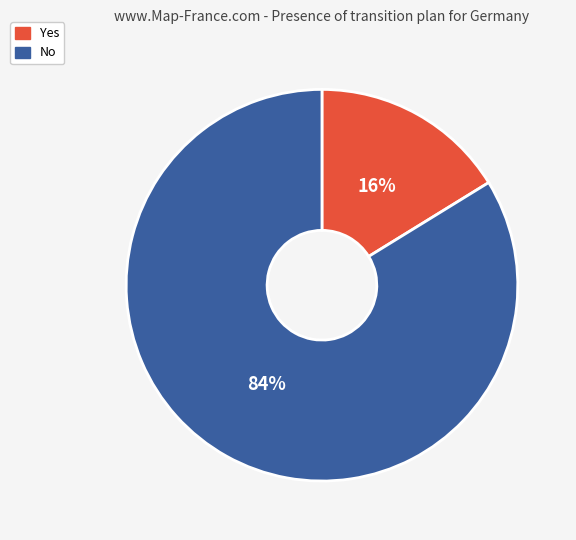

Combined, do No and Yes account for over 50%?

Yes